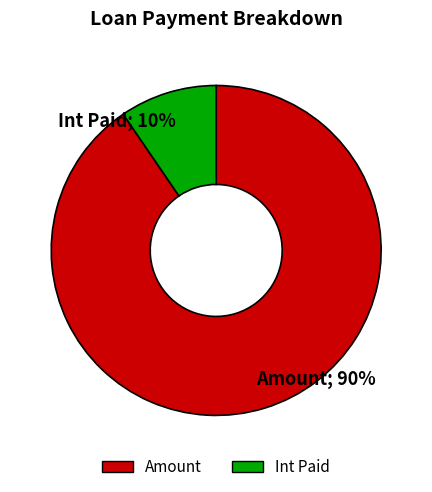

To the nearest percent, what is the combined percentage of Int Paid and Amount?

100%